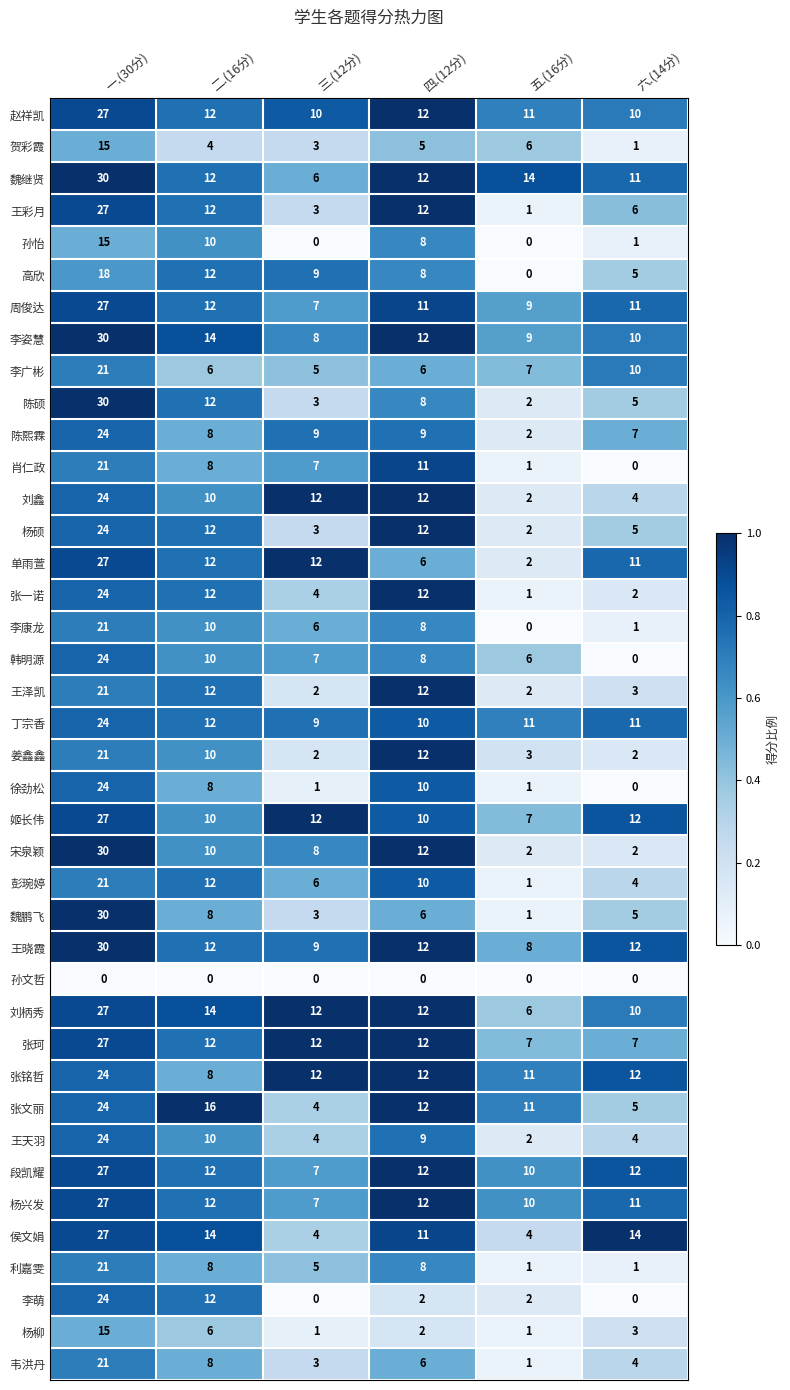

The value of 陈熙霖 at 五.(16分) is 2. True or false?

True